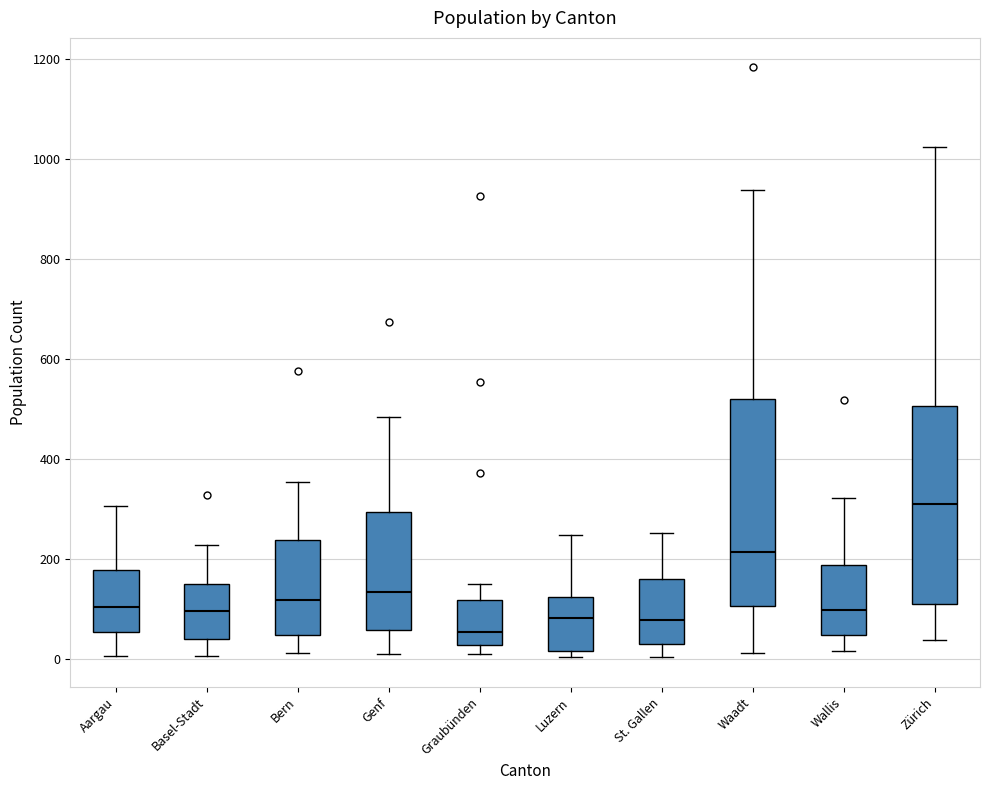

Reading left to right, read every box against the y-axis: the position of its median line, the range the box covers, and the ends of its whiskers. The values are not printed on the chart, so give them approximately, as read against the axis.

Aargau: median 100, box 60 to 180, whiskers 0 to 300
Basel-Stadt: median 100, box 40 to 160, whiskers 0 to 220
Bern: median 120, box 40 to 240, whiskers 20 to 360
Genf: median 140, box 60 to 300, whiskers 20 to 480
Graubünden: median 60, box 20 to 120, whiskers 20 (just below the box's lower edge) to 160
Luzern: median 80, box 20 to 120, whiskers 0 to 240
St. Gallen: median 80, box 40 to 160, whiskers 0 to 260
Waadt: median 220, box 100 to 520, whiskers 20 to 940
Wallis: median 100, box 40 to 180, whiskers 20 to 320
Zürich: median 320, box 120 to 500, whiskers 40 to 1020